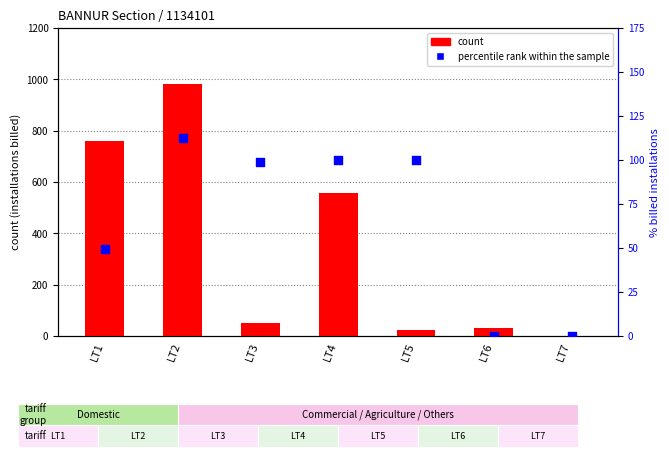

Which series reaches the maximum Y coordinate?

count